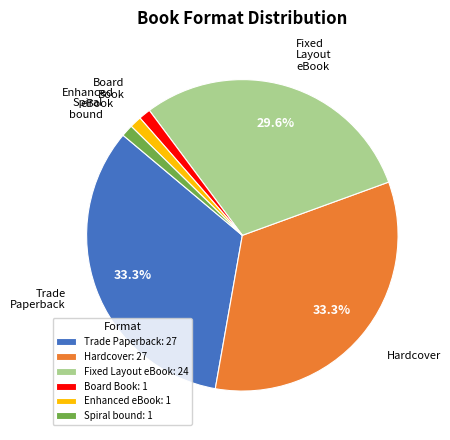

To the nearest percent, what percentage of the pie is Enhanced eBook?

1%